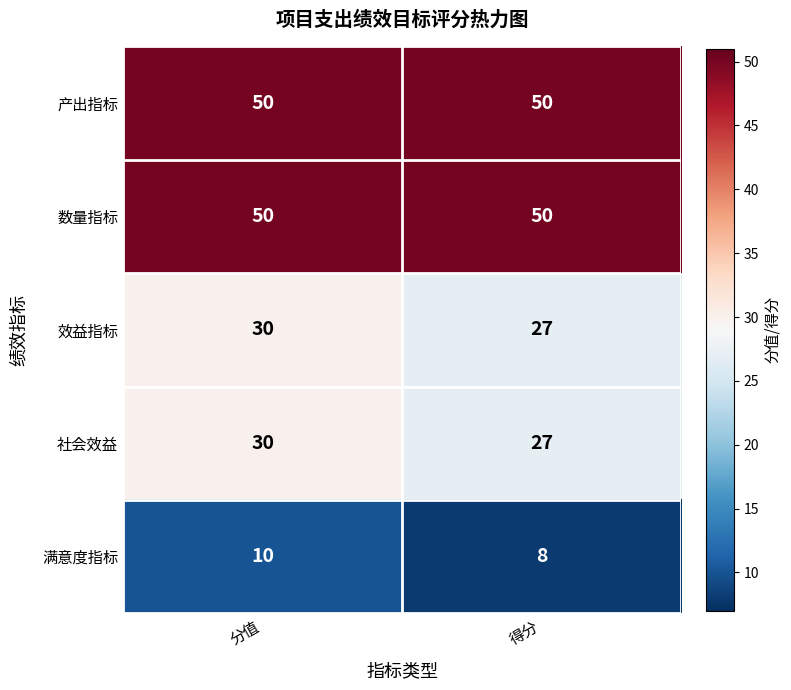

At how many categories does at least one series exceed 22?

2